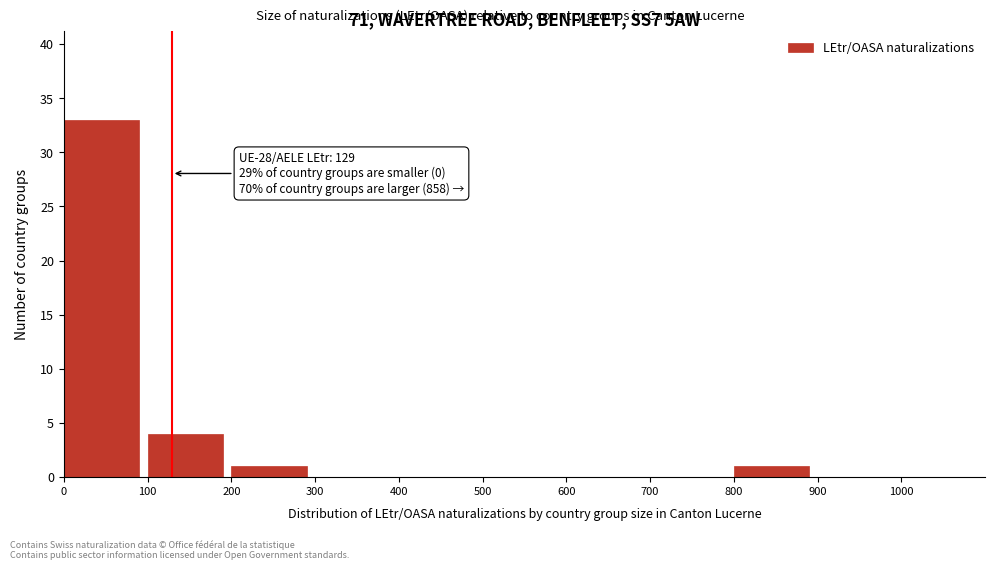

Over which range of the x-axis is the bar tallest?

0 to 100